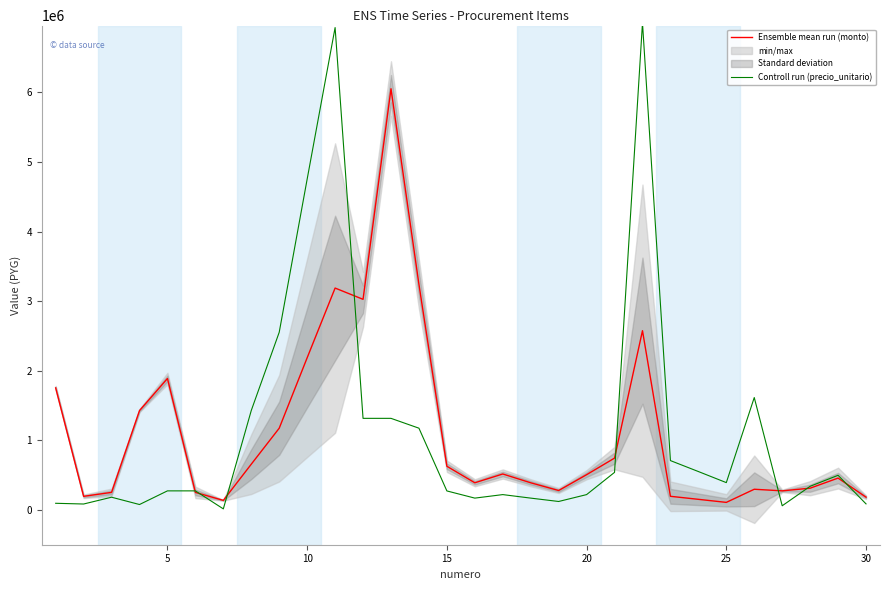

Does the chart have visible grid lines?

No